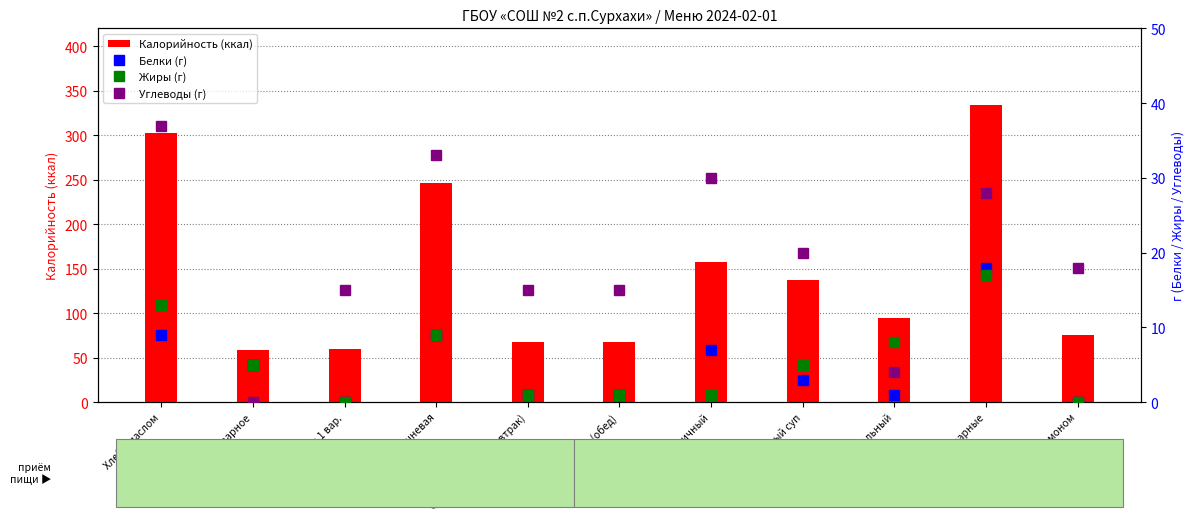

At which category does the chart reach its peak across all series?

Куры отварные